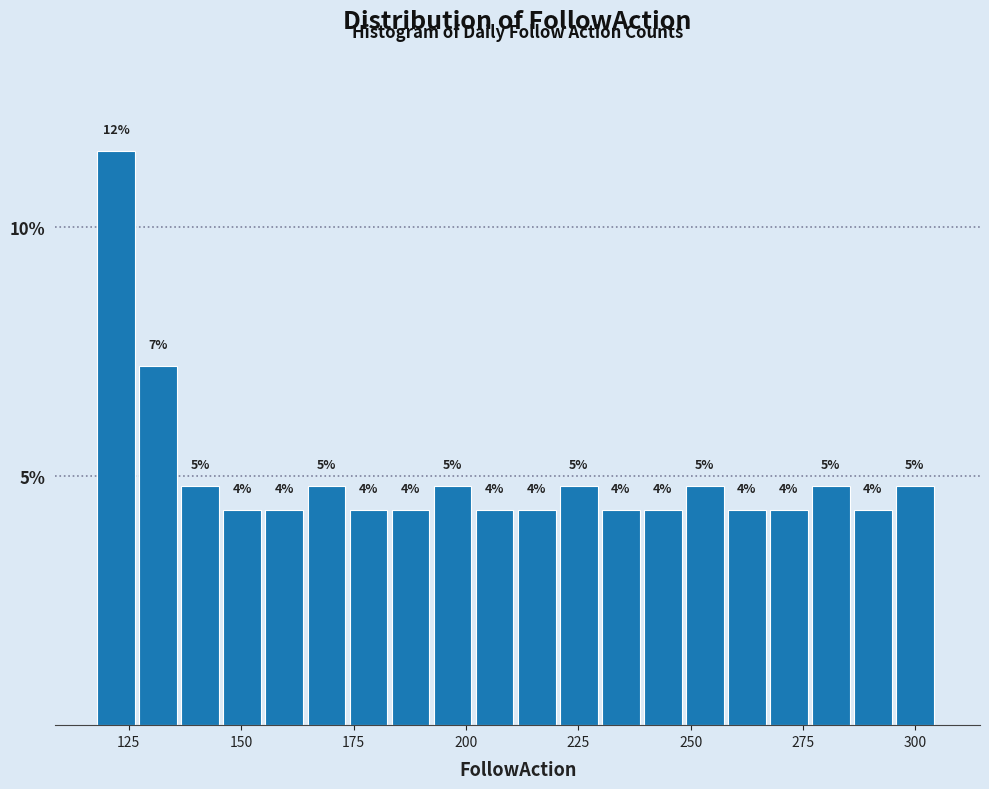

Read against the x-axis, roughly where is the centre of the tallest bar?

120